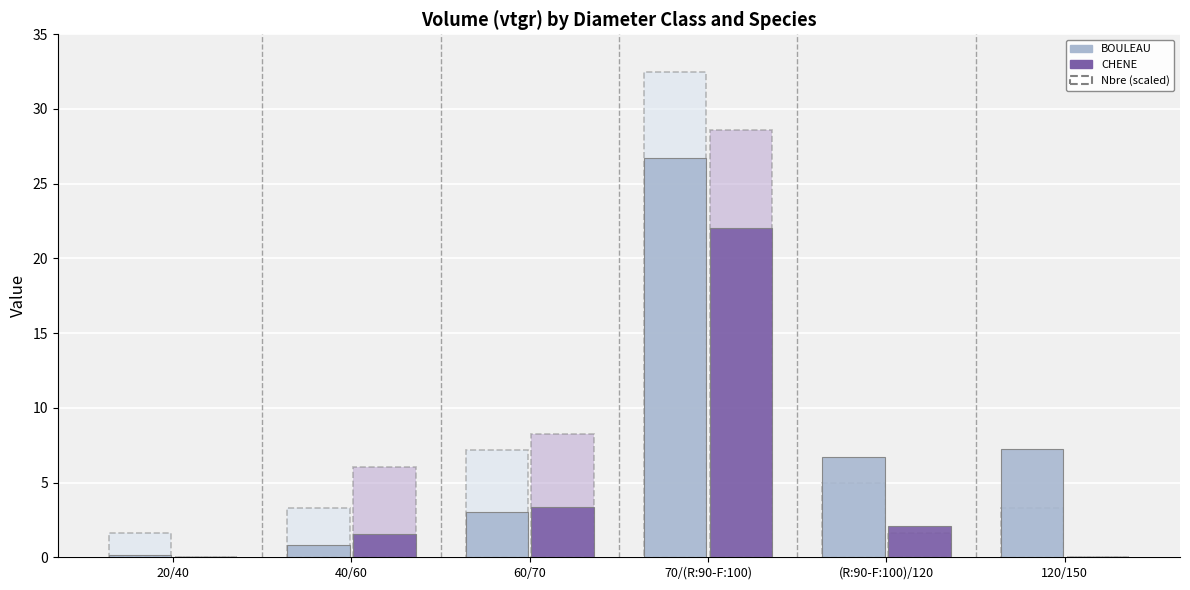

Count the number of categories in the chart.

6